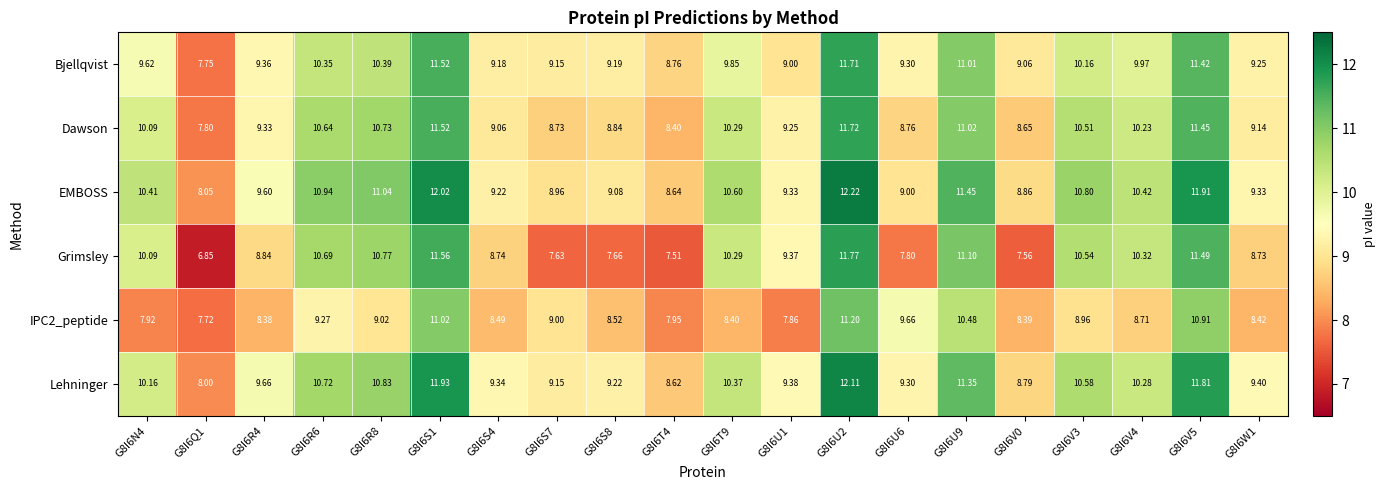

Between G8I6R8 and G8I6U1, which series saw the biggest shift?

EMBOSS